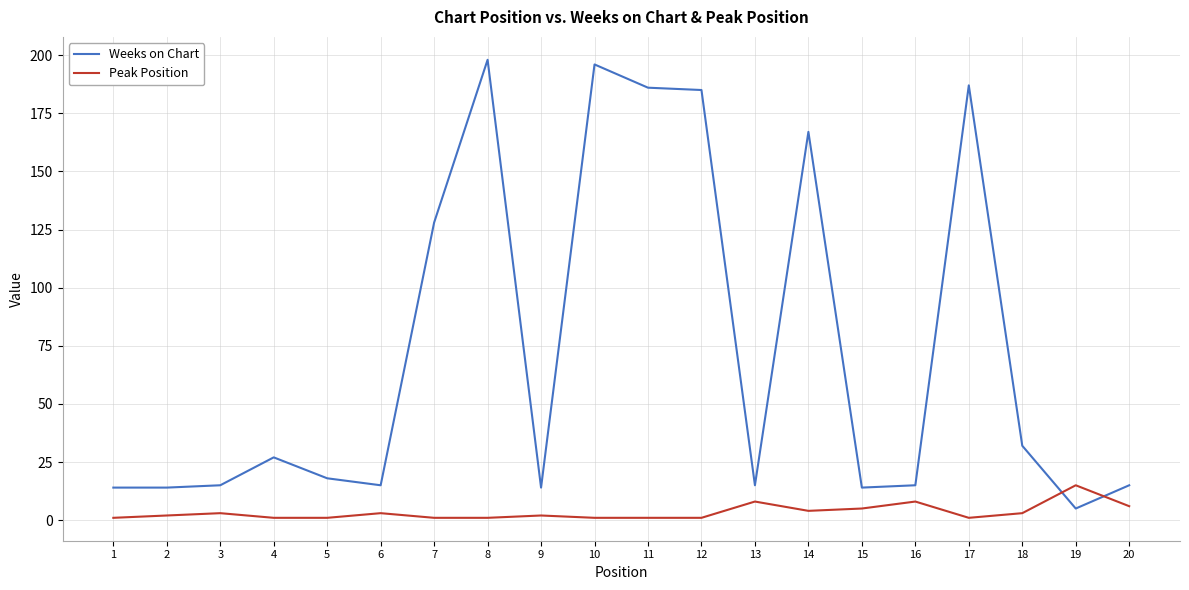

What is the total value across all series at 18?

35